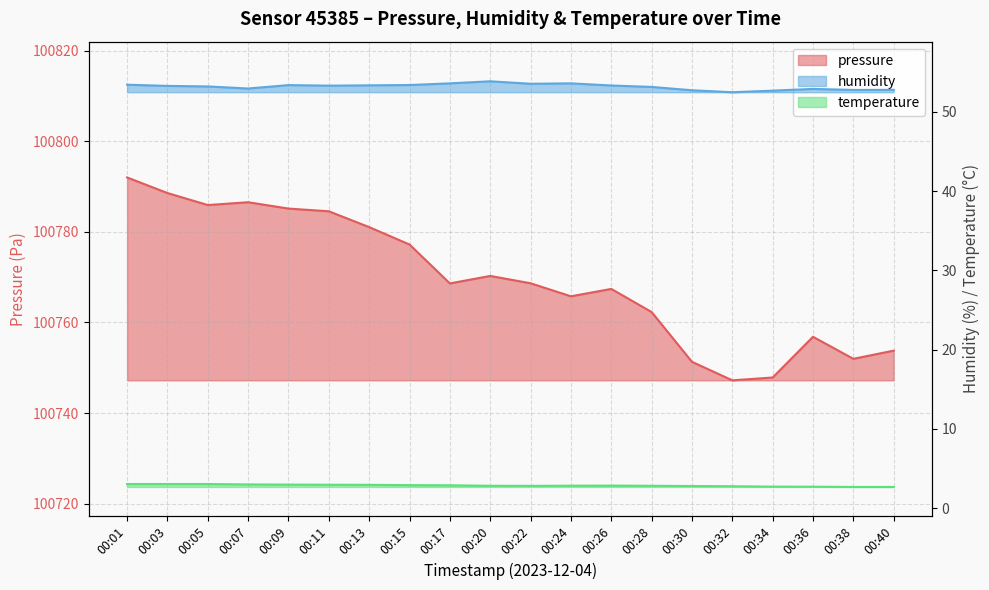

Does the chart display data point markers on the line(s)?

No